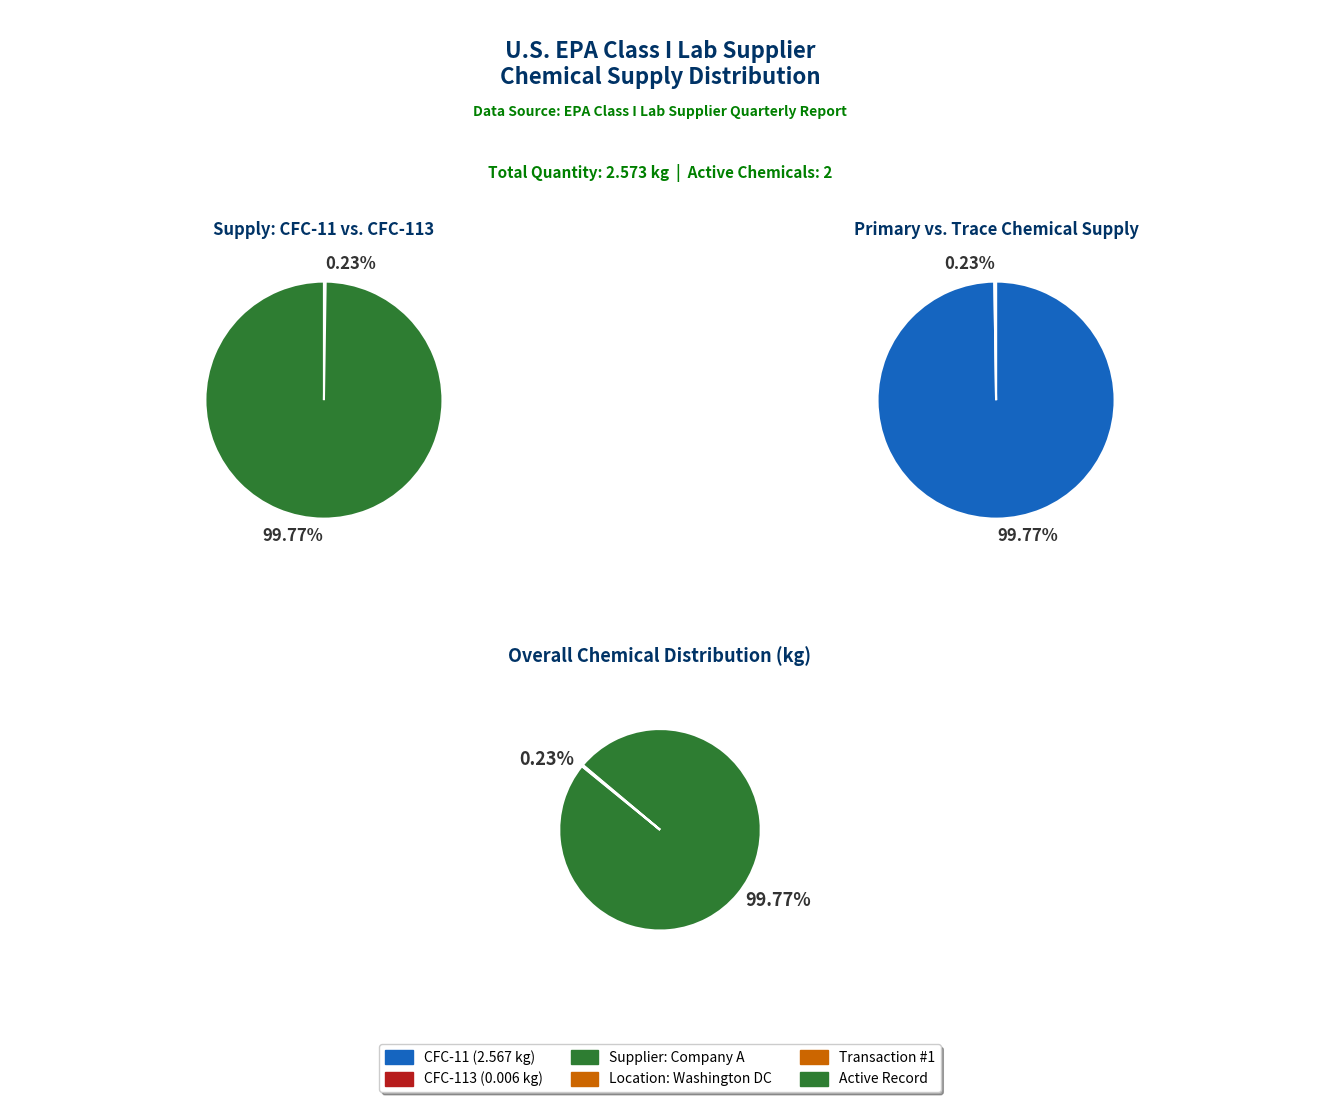

Is the sum of CFC-113 and CFC-11 greater than half?

Yes